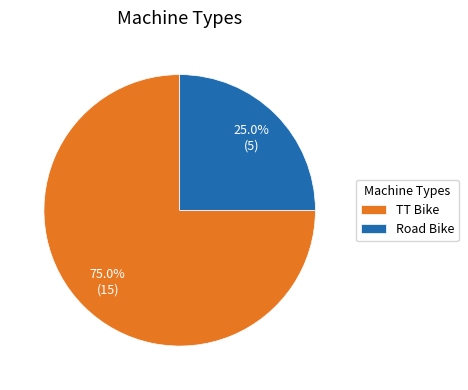

Rank the categories by value from lowest to highest.

Road Bike, TT Bike